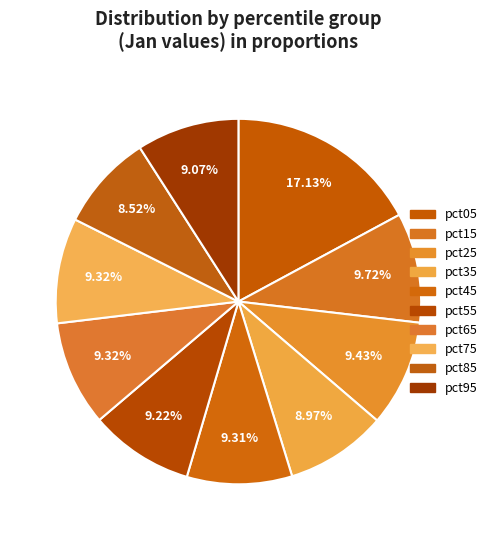

How many segments does this pie chart have?

10